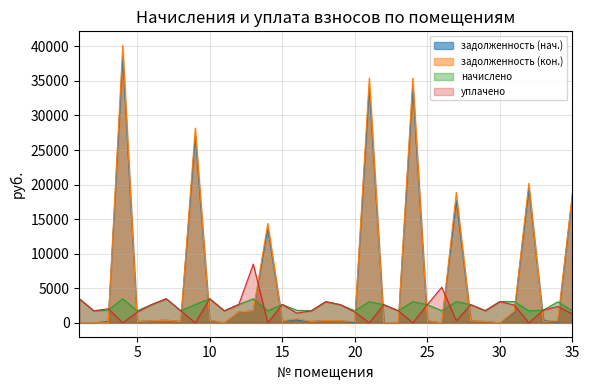

The задолженность (нач.) series shows 204.8 at 3. True or false?

True